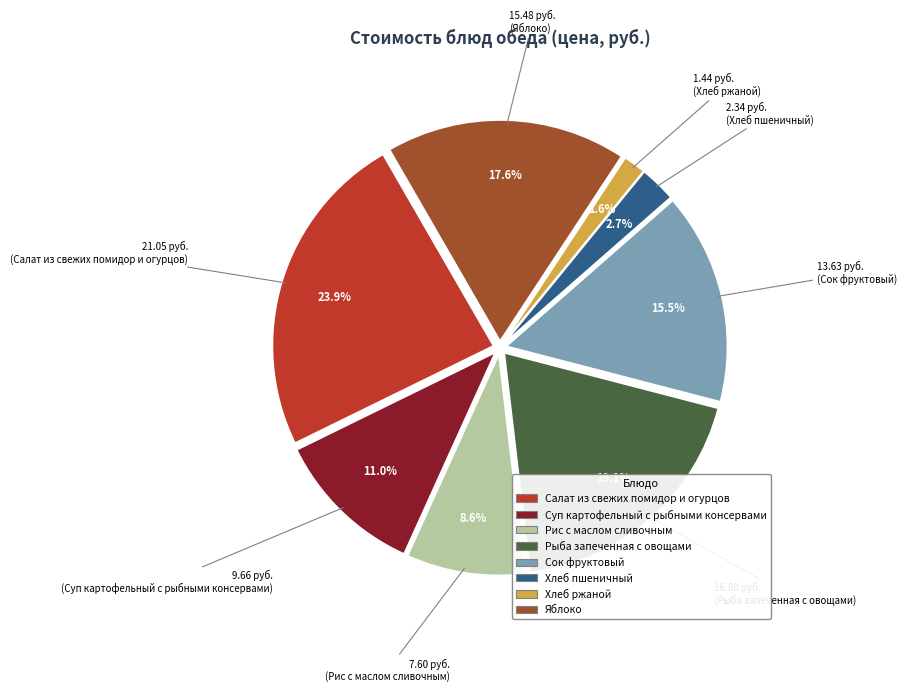

Count the number of slices in the pie.

8